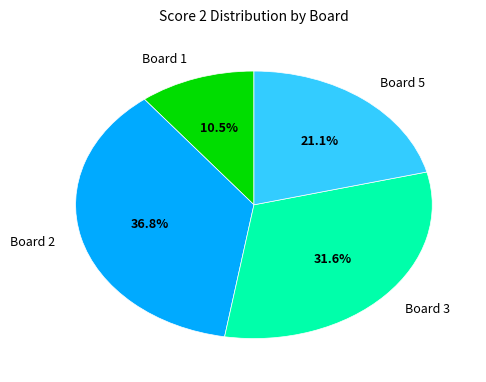

What percentage is the Board 5 slice, to the nearest percent?

21%